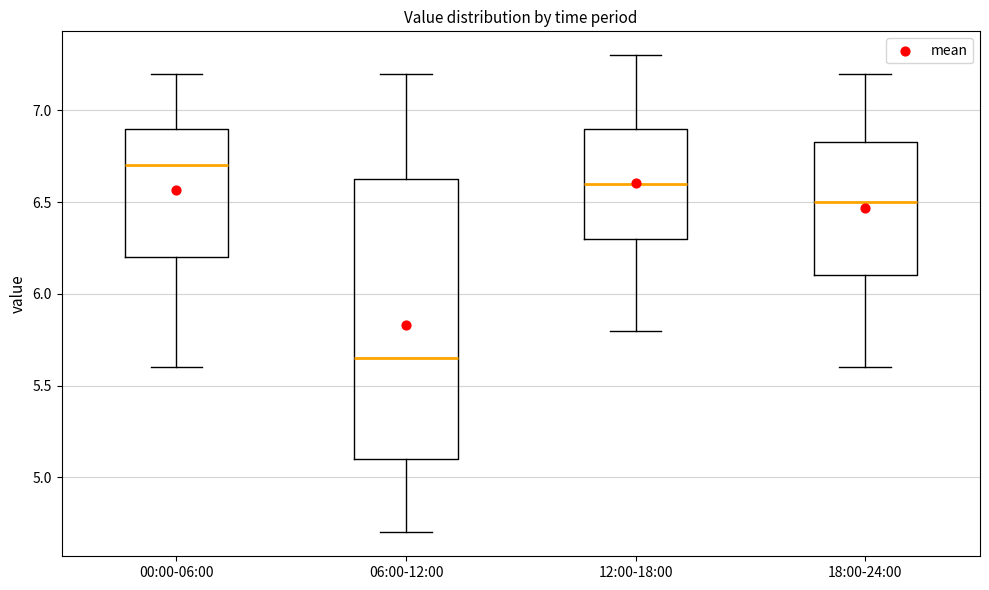

Which box's median line is the lowest?

06:00-12:00